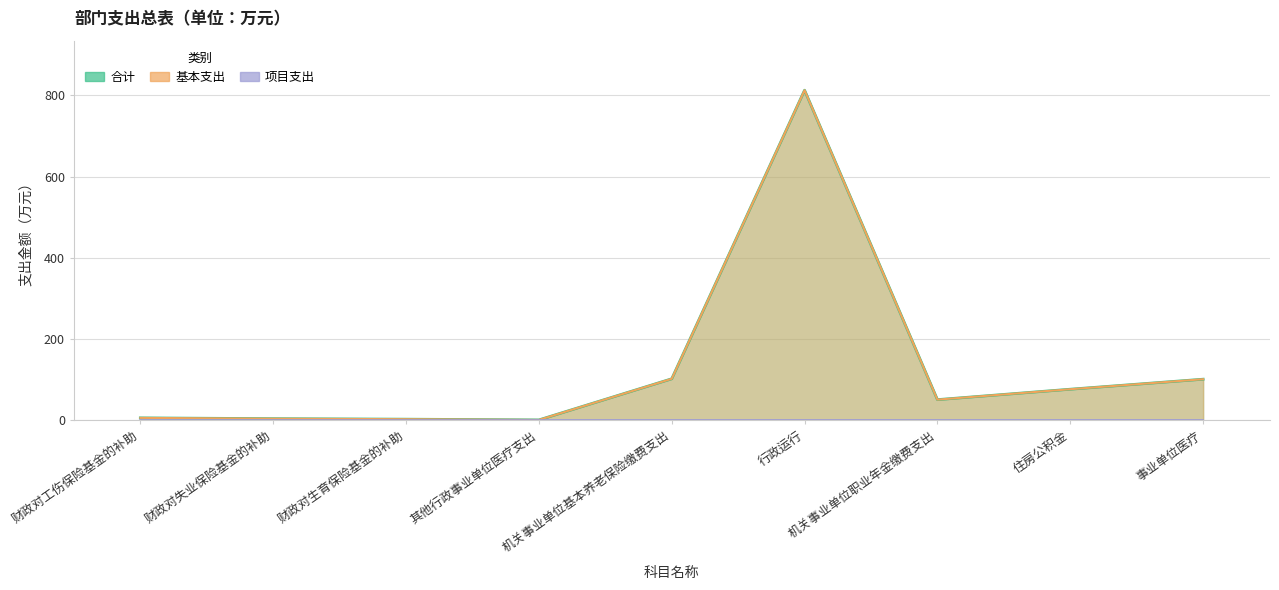

At which label does 基本支出 first exceed 51?

机关事业单位基本养老保险缴费支出